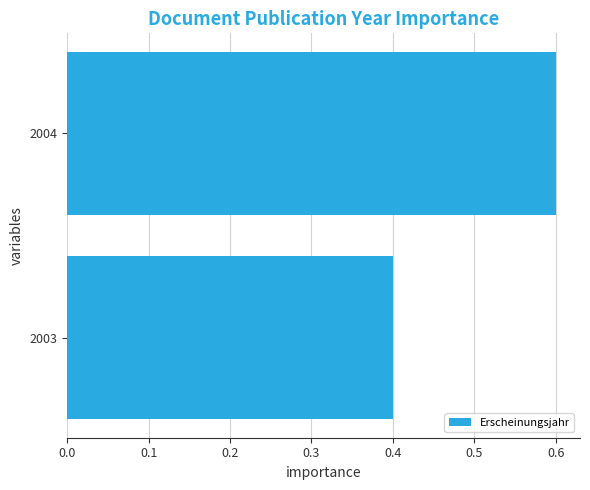

Which label corresponds to the smallest value in the chart?

2003